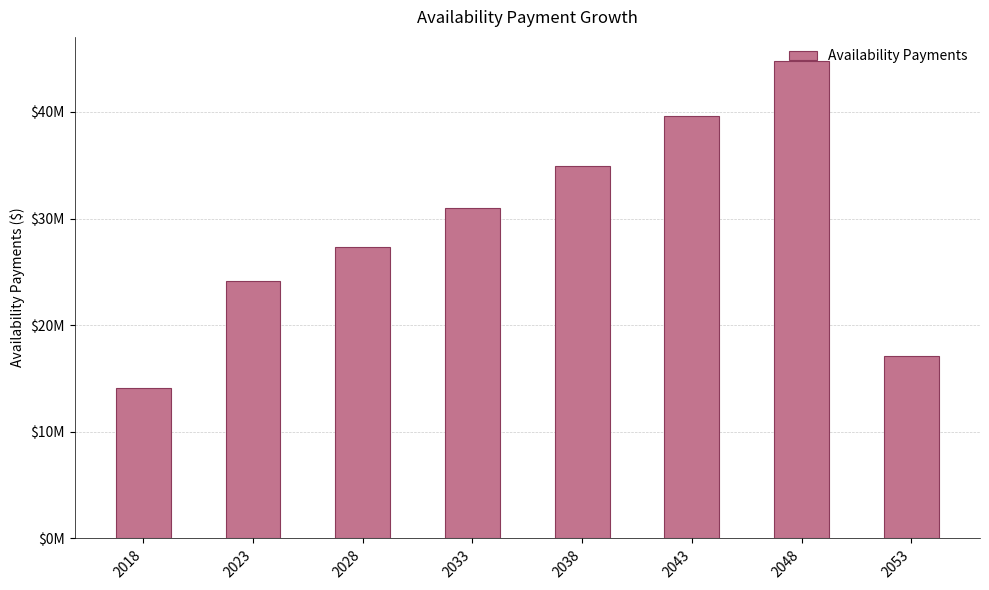

Rank the categories by value from highest to lowest.

2048, 2043, 2038, 2033, 2028, 2023, 2053, 2018